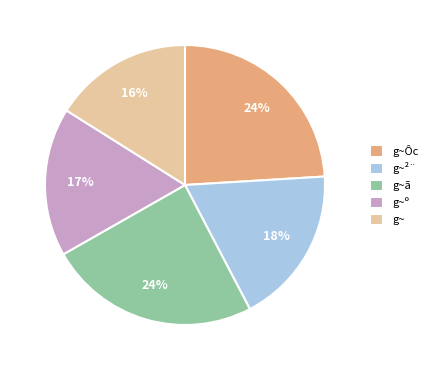

How many slices are in this pie chart?

5